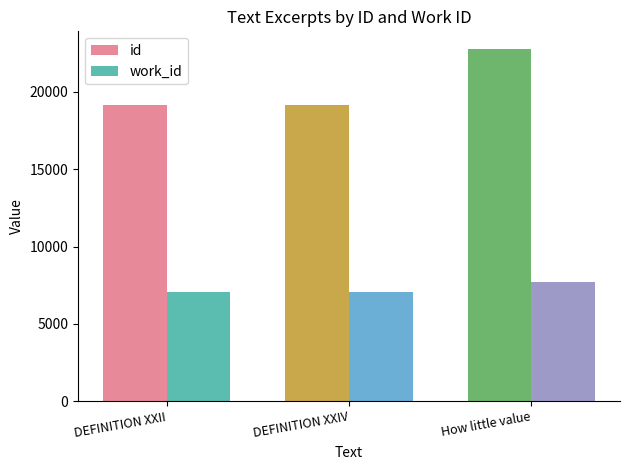

What is the value of the work_id bar at the 1st from the left?

7094